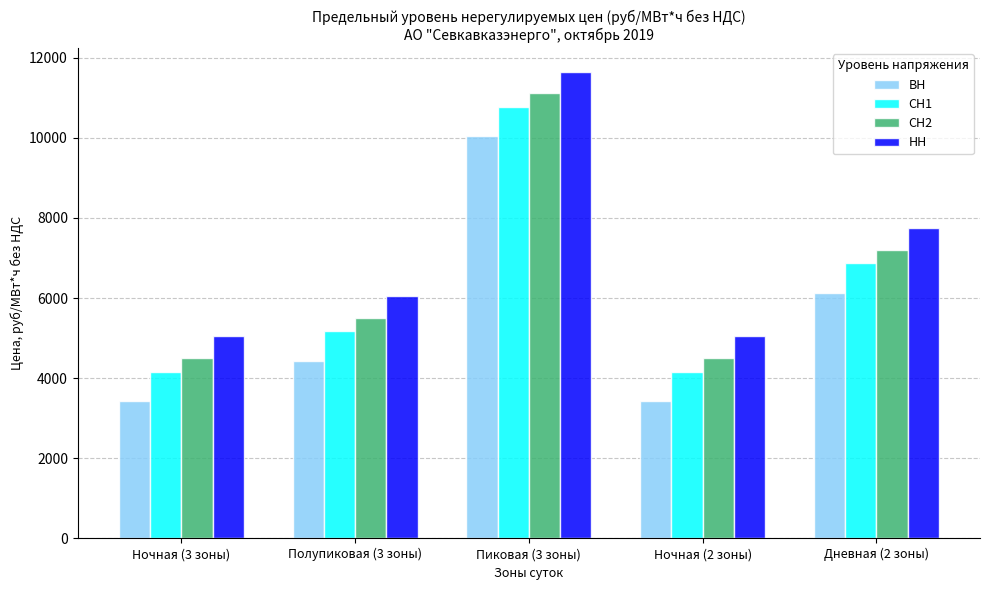

How many bars are there in total?

20